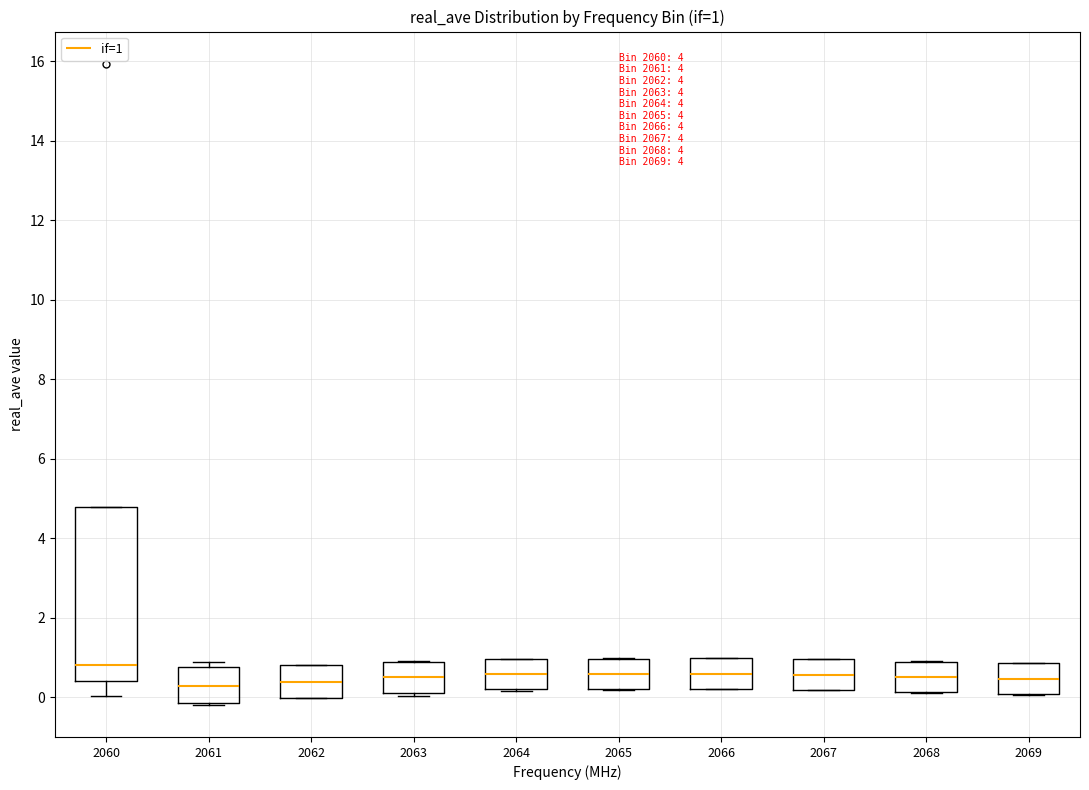

Which box is the tallest, from its lower edge to its upper edge?

2060